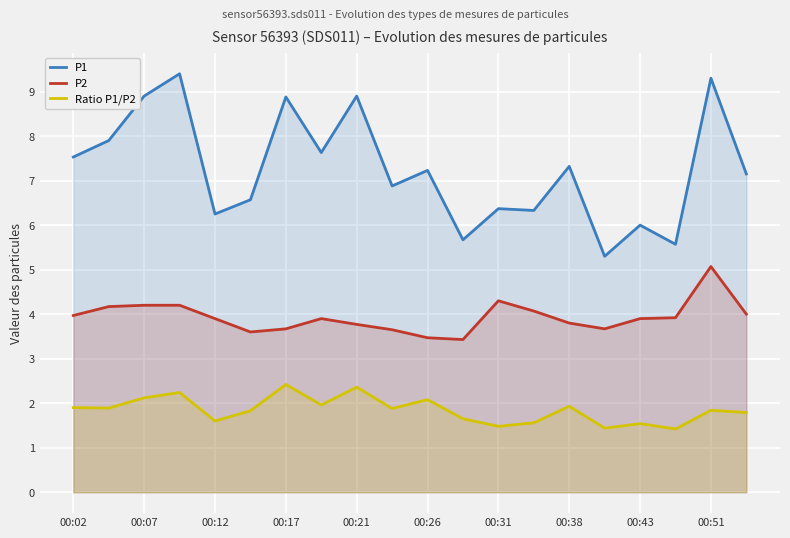

What is the difference between the maximum and minimum values in the P2 series?

1.6